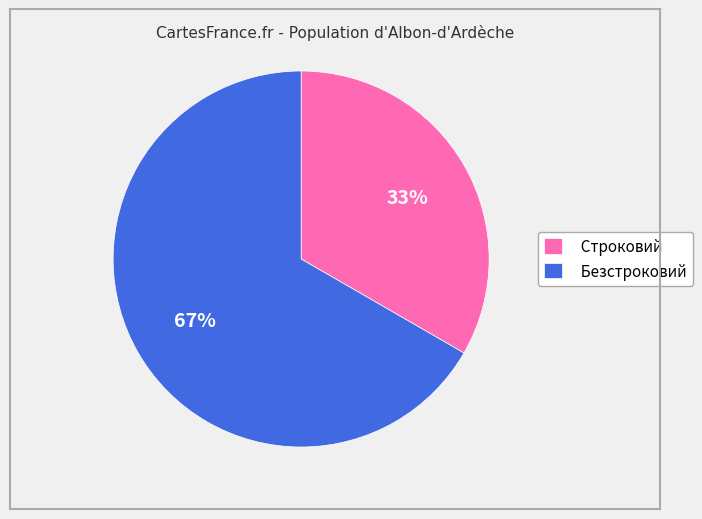

Between Безстроковий and Строковий, which is larger?

Безстроковий